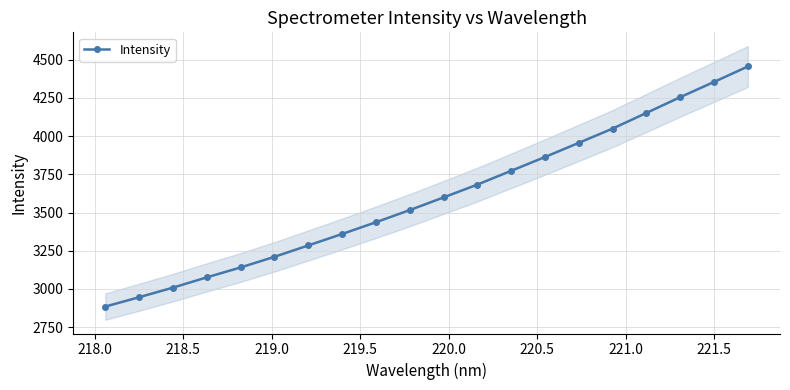

Does the chart display data point markers on the line(s)?

Yes